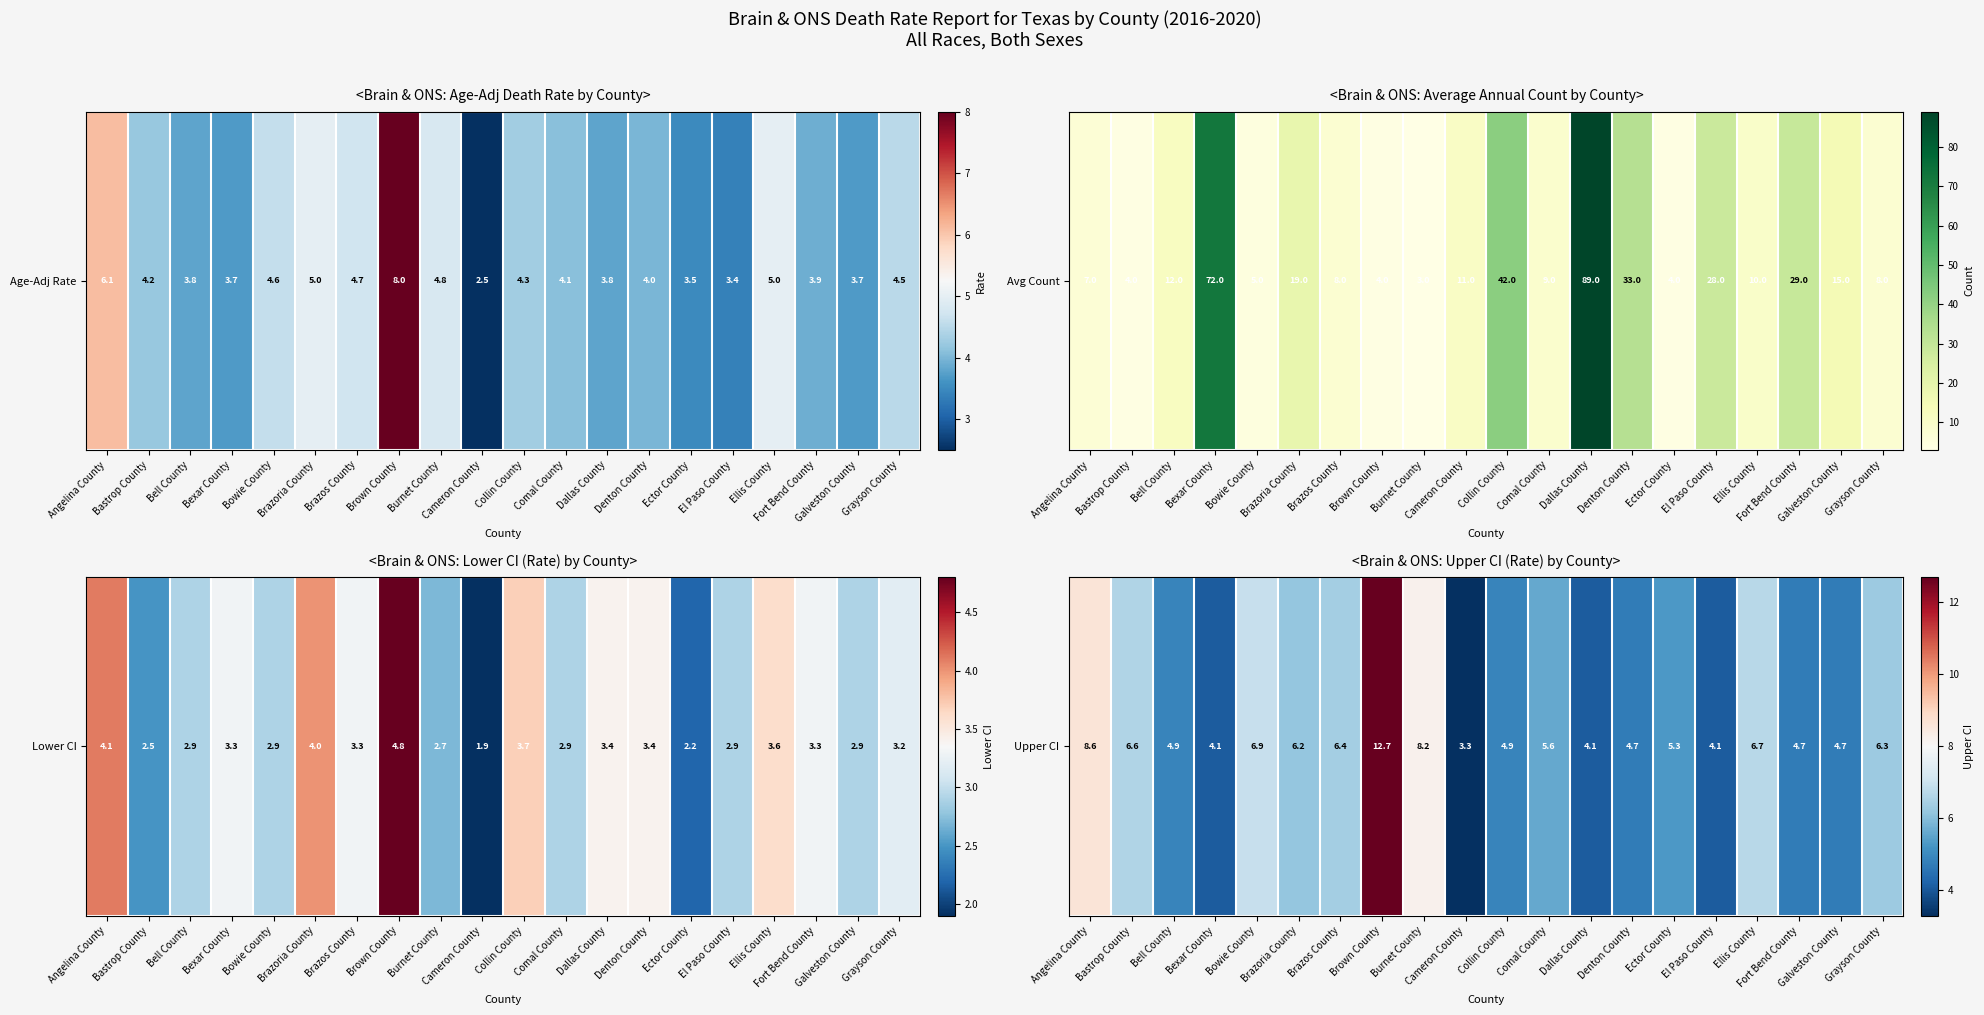

Is it true that the value at Collin County is 4.9?

True